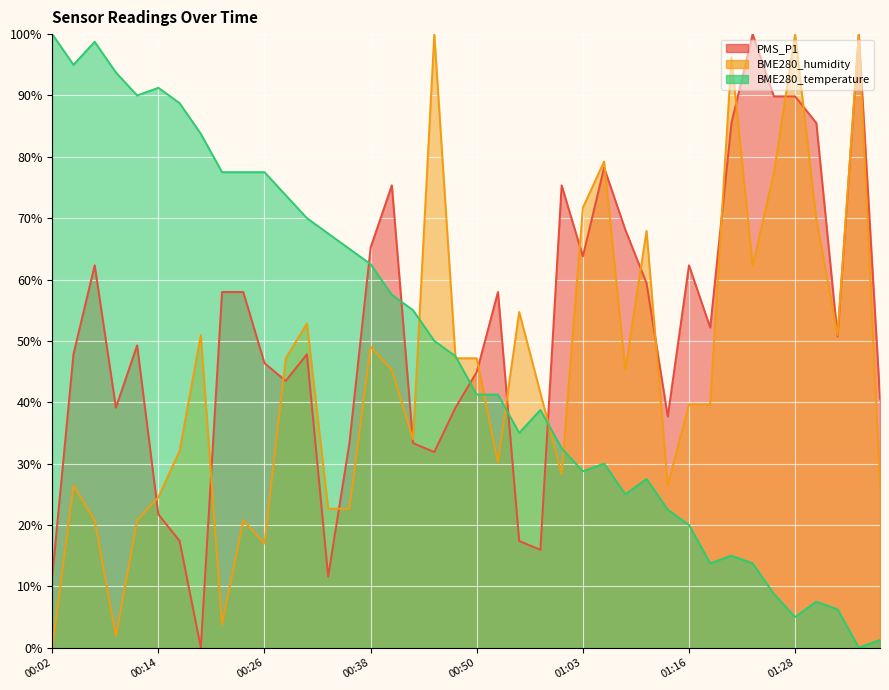

Reading right to left, list all the values displayed in this chart.

PMS_P1: 01:38=40.6	01:36=100.0	01:33=50.7	01:31=85.5	01:28=89.9	01:26=89.9	01:24=100.0	01:21=85.5	01:18=52.2	01:16=62.3	01:13=37.7	01:11=59.4	01:08=68.1	01:05=78.3	01:03=63.8	01:00=75.4	00:58=15.9	00:55=17.4	00:53=58.0	00:50=44.9	00:48=39.1	00:45=31.9	00:43=33.3	00:40=75.4	00:38=65.2	00:36=33.3	00:33=11.6	00:31=47.8	00:28=43.5	00:26=46.4	00:23=58.0	00:21=58.0	00:19=0.0	00:16=17.4	00:14=21.7	00:11=49.3	00:09=39.1	00:06=62.3	00:04=47.8	00:02=11.6
BME280_temperature: 01:38=1.3	01:36=0.0	01:33=6.3	01:31=7.5	01:28=5.0	01:26=8.8	01:24=13.7	01:21=15.0	01:18=13.7	01:16=20.0	01:13=22.5	01:11=27.5	01:08=25.0	01:05=30.0	01:03=28.8	01:00=32.5	00:58=38.8	00:55=35.0	00:53=41.3	00:50=41.3	00:48=47.5	00:45=50.0	00:43=55.0	00:40=57.5	00:38=62.5	00:36=65.0	00:33=67.5	00:31=70.0	00:28=73.7	00:26=77.5	00:23=77.5	00:21=77.5	00:19=83.8	00:16=88.8	00:14=91.2	00:11=90.0	00:09=93.7	00:06=98.7	00:04=95.0	00:02=100.0
BME280_humidity: 01:38=26.4	01:36=100.0	01:33=50.9	01:31=69.8	01:28=100.0	01:26=77.4	01:24=62.3	01:21=96.2	01:18=39.6	01:16=39.6	01:13=26.4	01:11=67.9	01:08=45.3	01:05=79.2	01:03=71.7	01:00=28.3	00:58=41.5	00:55=54.7	00:53=30.2	00:50=47.2	00:48=47.2	00:45=100.0	00:43=34.0	00:40=45.3	00:38=49.1	00:36=22.6	00:33=22.6	00:31=52.8	00:28=47.2	00:26=17.0	00:23=20.8	00:21=3.8	00:19=50.9	00:16=32.1	00:14=24.5	00:11=20.8	00:09=1.9	00:06=20.8	00:04=26.4	00:02=0.0